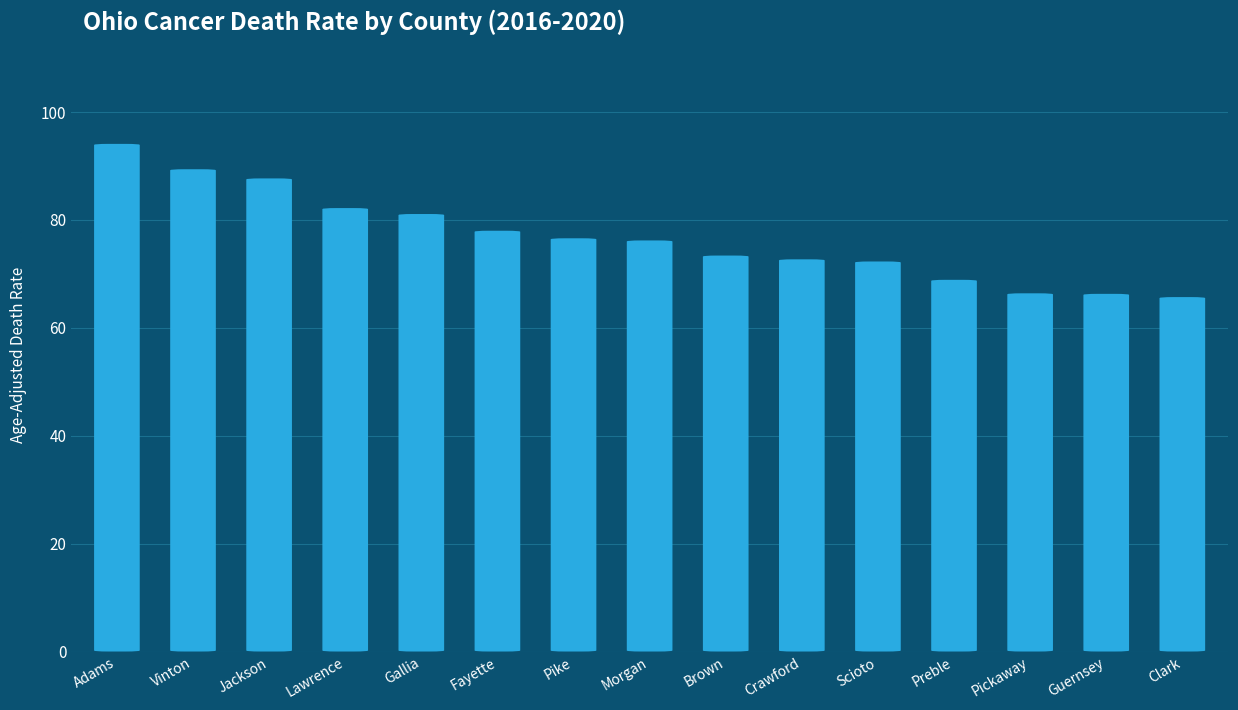

What is the difference between the second highest and minimum values?

23.7